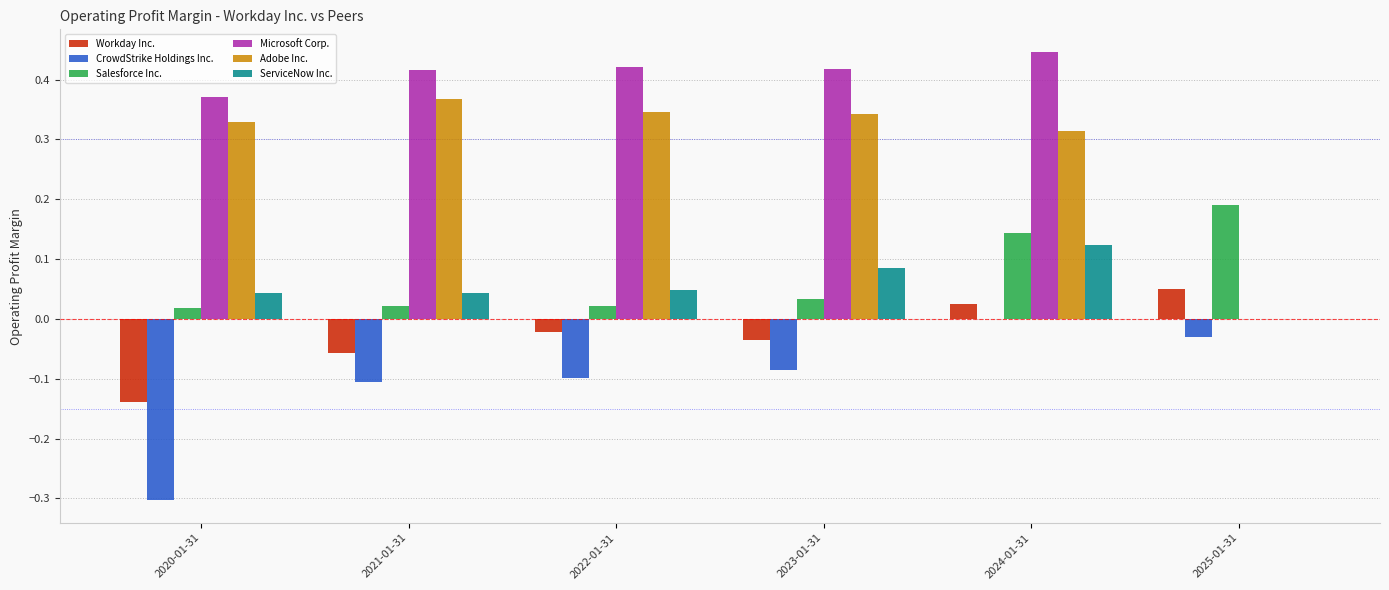

At which category is the sum across all series the highest?

2024-01-31